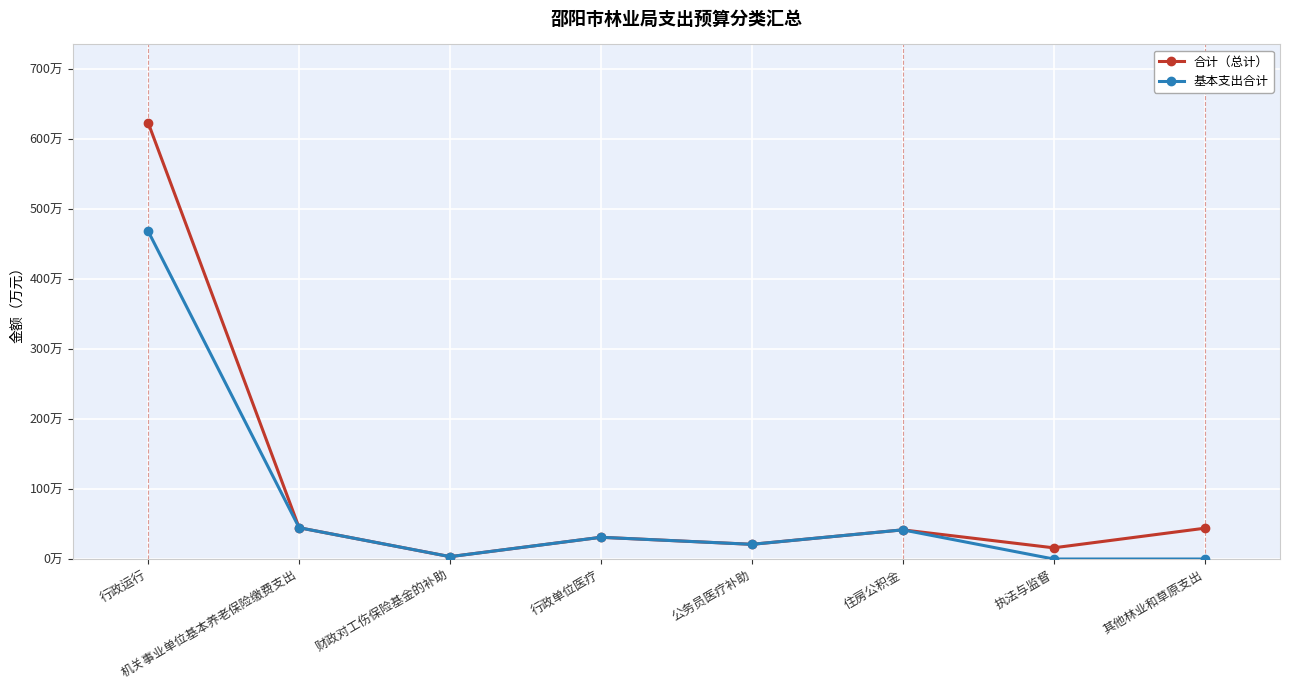

Is the value of 基本支出合计 at 财政对工伤保险基金的补助 greater than the value of 合计（总计） at 财政对工伤保险基金的补助?

No